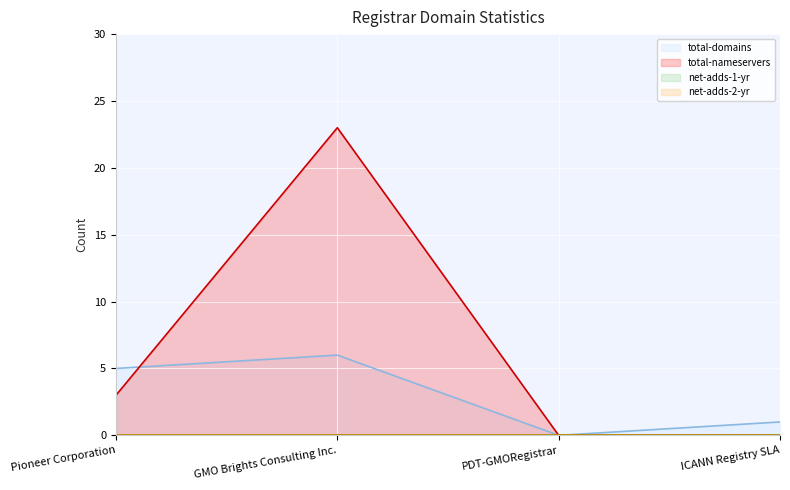

How many values in total-nameservers are above zero?

2